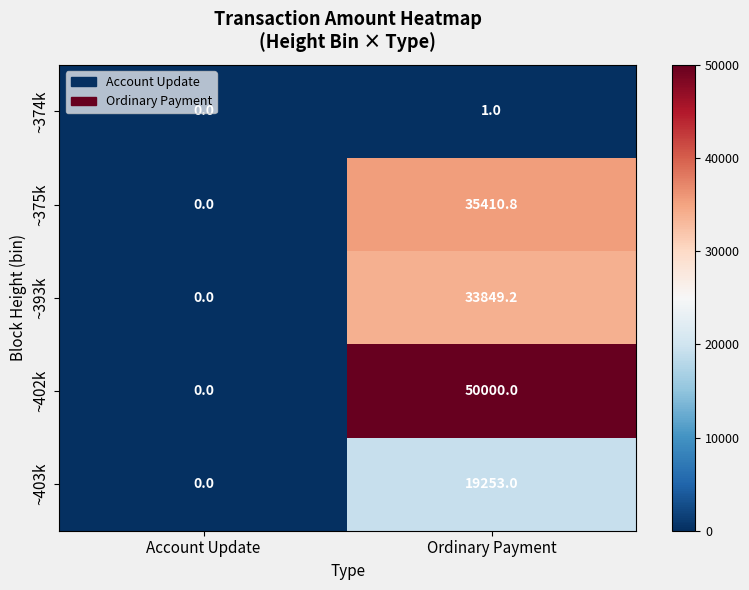

At which category is the sum across all series the highest?

Ordinary Payment